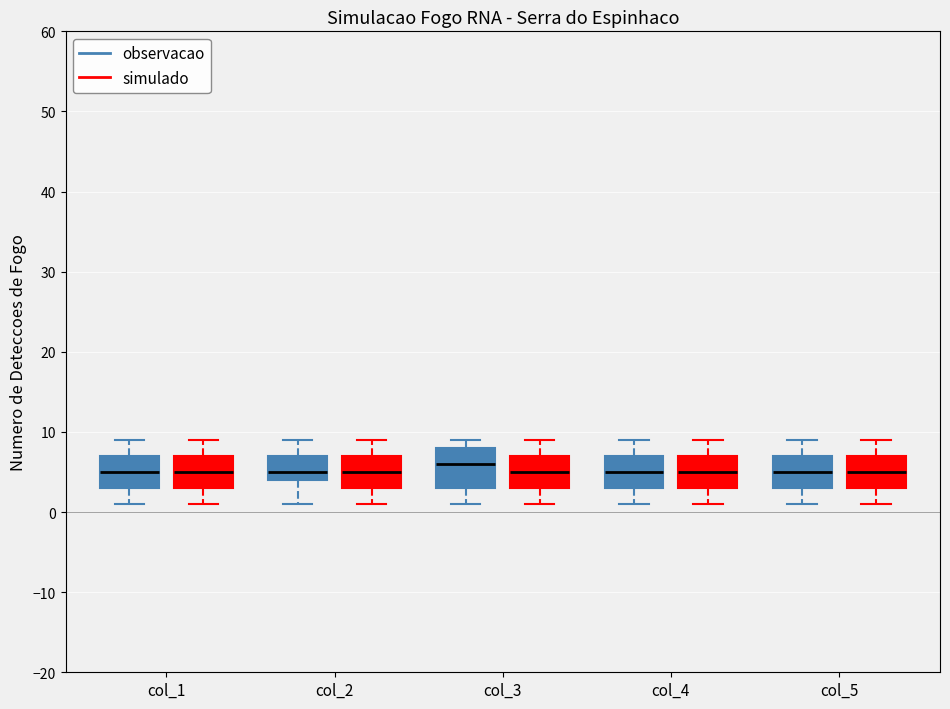

Where does the upper whisker of the box for col_2 (observacao) end on the y-axis? The values are not printed on the chart, so give them approximately, as read against the axis.

9